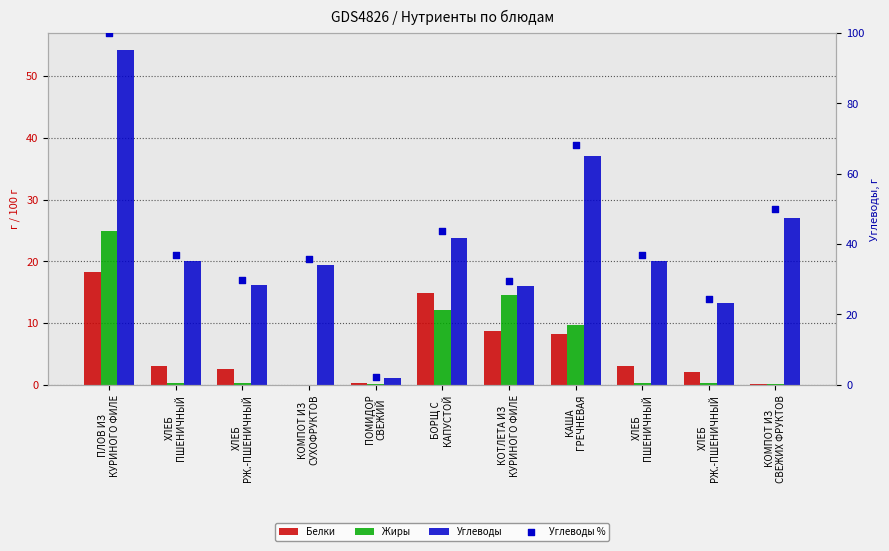

Which series has the widest spread of Y values?

Углеводы %